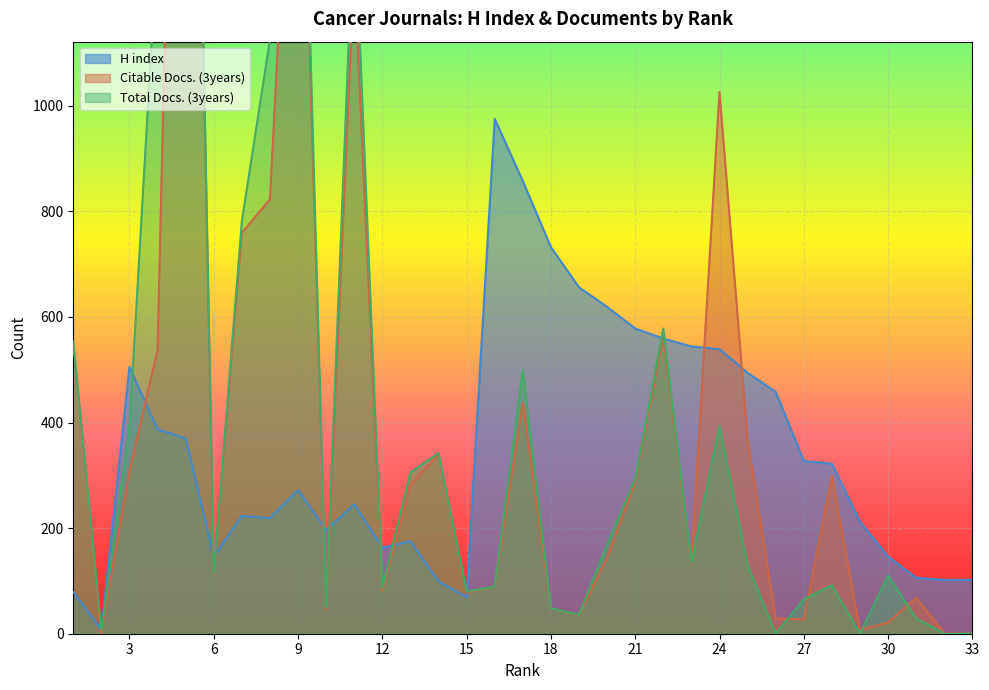

Between 17 and 5, which series saw the biggest shift?

Citable Docs. (3years)